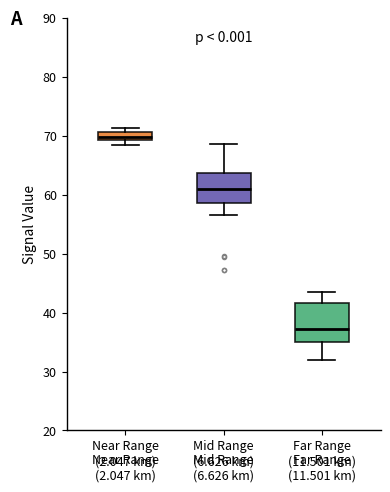

Which box has the highest median line?

Near Range (2.047 km)